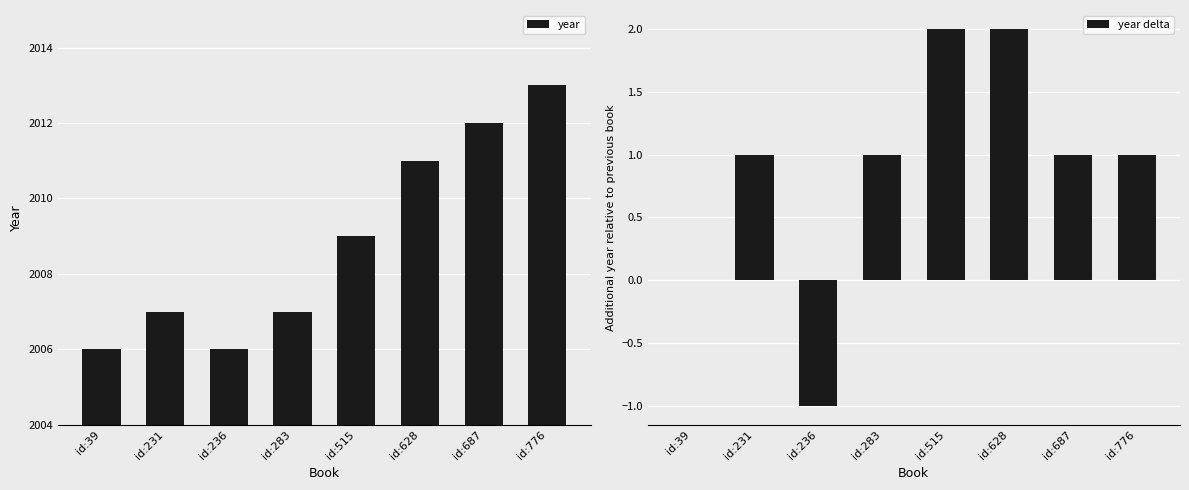

Reading left to right, transcribe all the data shown in this chart.

year: id:39=2006	id:231=2007	id:236=2006	id:283=2007	id:515=2009	id:628=2011	id:687=2012	id:776=2013
year delta: id:39=0	id:231=1	id:236=-1	id:283=1	id:515=2	id:628=2	id:687=1	id:776=1